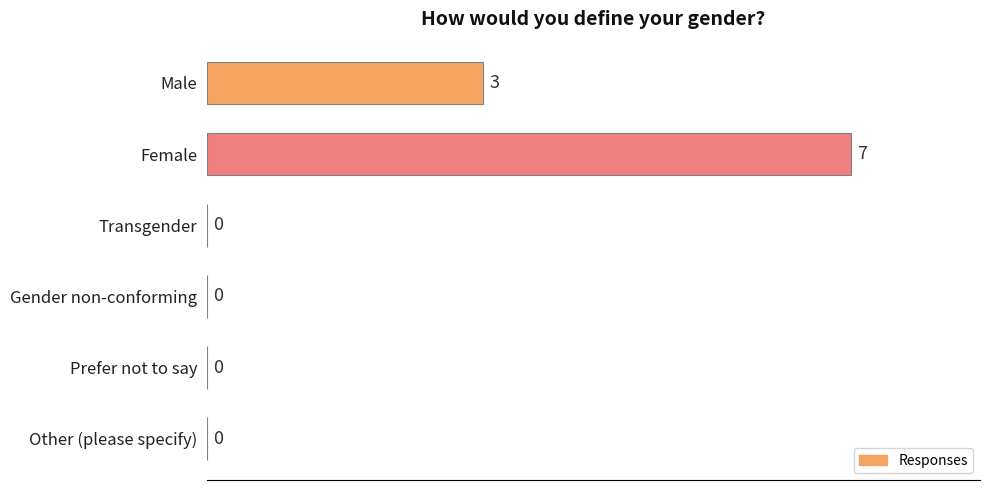

What is the maximum value shown in the chart?

7